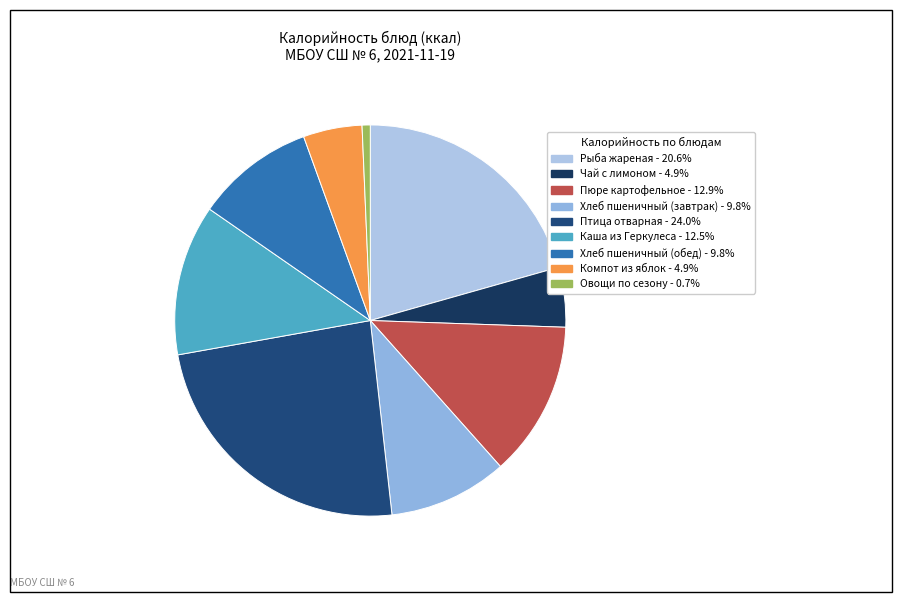

Which slice is the largest?

Птица отварная